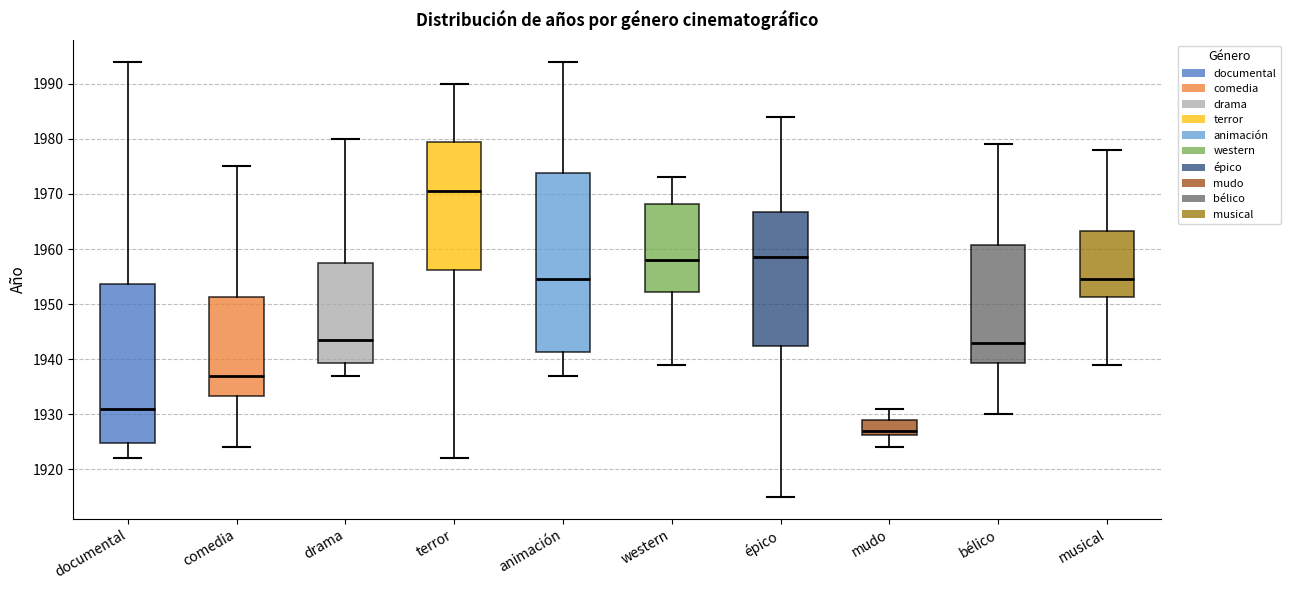

Reading left to right, transcribe this box plot: for each box, give where its median line is, the range the box spans, and where its two whiskers end, as read against the y-axis. The values are not printed on the chart, so give them approximately, as read against the axis.

documental: median 1931, box 1925 to 1954, whiskers 1922 to 1994
comedia: median 1937, box 1933 to 1951, whiskers 1924 to 1975
drama: median 1944, box 1939 to 1958, whiskers 1937 to 1980
terror: median 1971, box 1956 to 1980, whiskers 1922 to 1990
animación: median 1955, box 1941 to 1974, whiskers 1937 to 1994
western: median 1958, box 1952 to 1968, whiskers 1939 to 1973
épico: median 1959, box 1943 to 1967, whiskers 1915 to 1984
mudo: median 1927, box 1926 to 1929, whiskers 1924 to 1931
bélico: median 1943, box 1939 to 1961, whiskers 1930 to 1979
musical: median 1955, box 1951 to 1963, whiskers 1939 to 1978